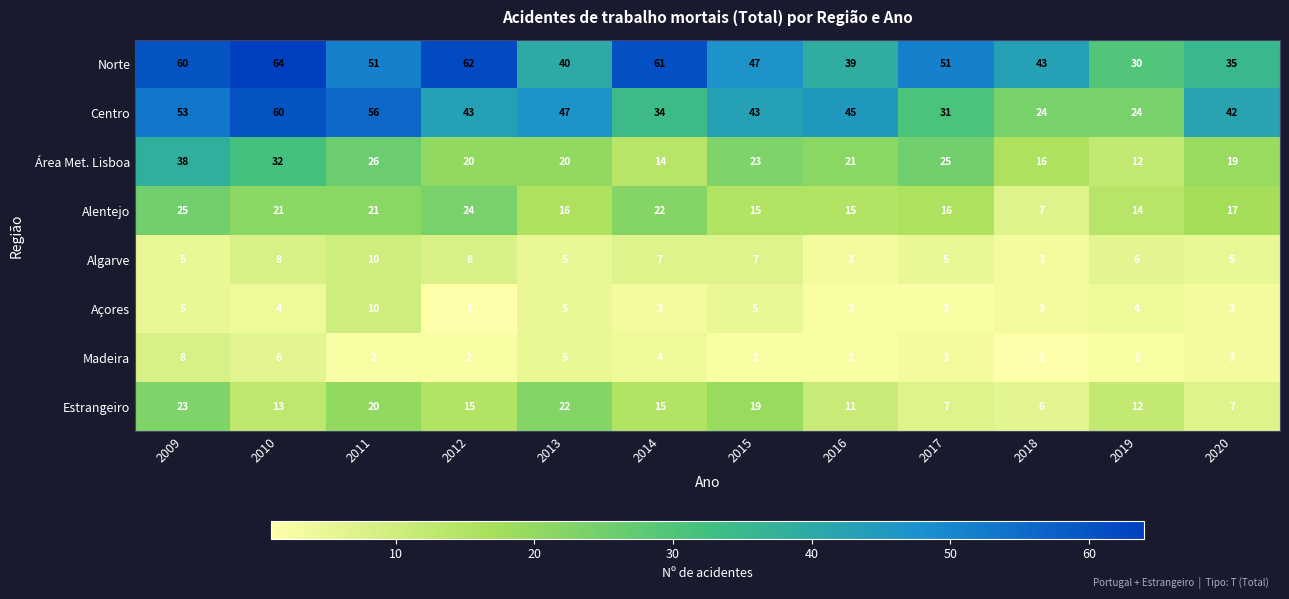

What is the lowest value of the Estrangeiro series?

6